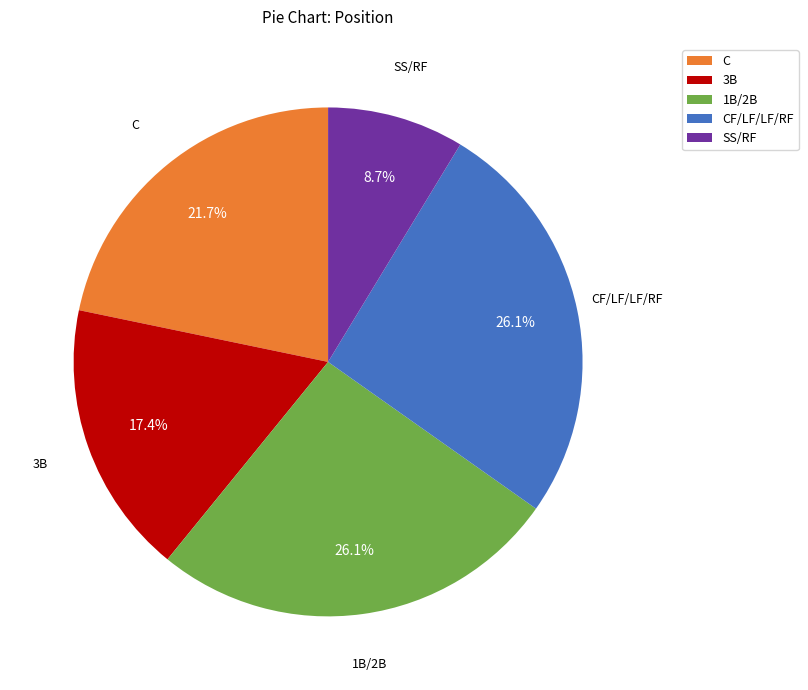

Does any single category account for the majority?

No